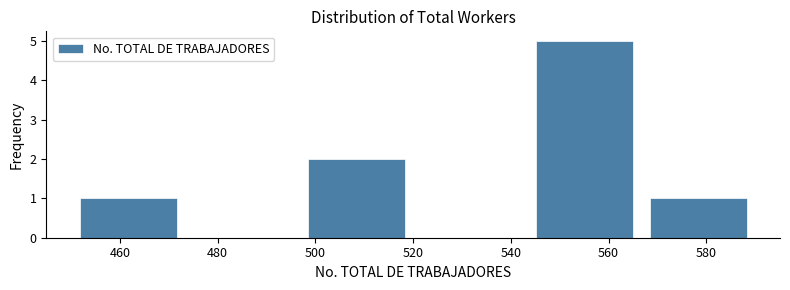

Reading left to right, list every bar in this chart as the range it spans on the x-axis followed by its height. Neither the bar edges nor the heights are printed on the chart, so give them approximately, as read against the axes.

450 to 474: 1
474 to 496: 0
496 to 520: 2
520 to 544: 0
544 to 566: 5
566 to 590: 1